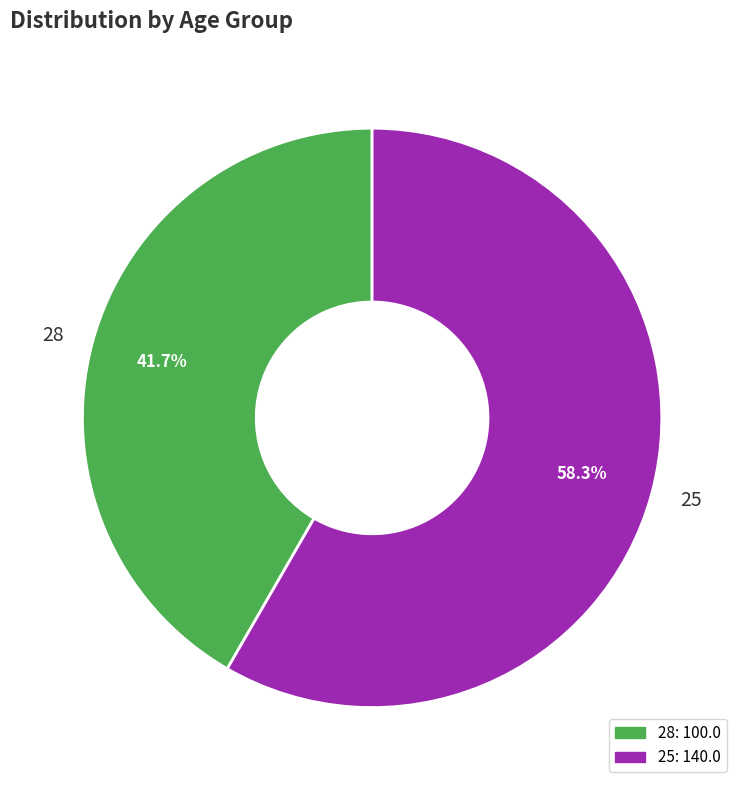

Which slice represents more than half of the pie?

25